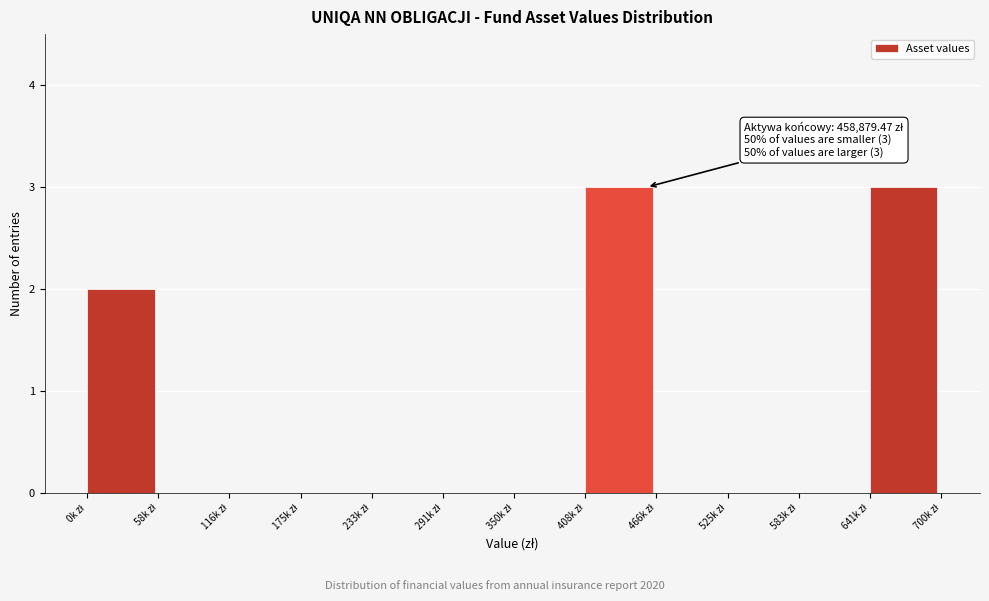

What is the sum of all values?

8